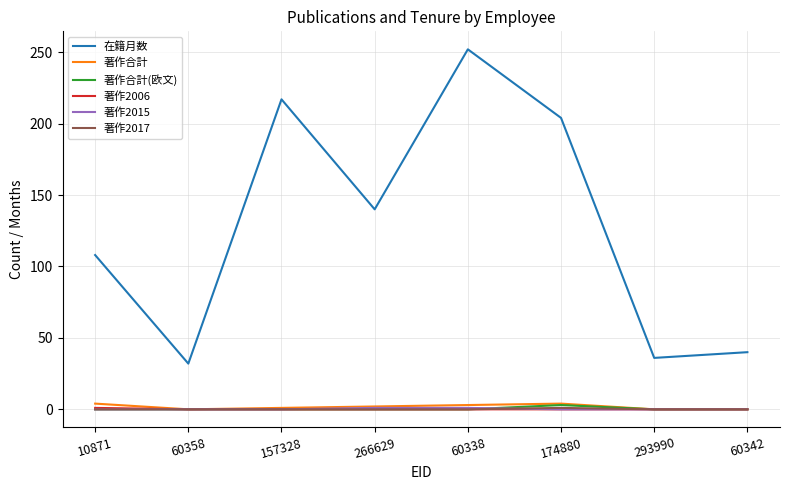

Does the chart display data point markers on the line(s)?

No